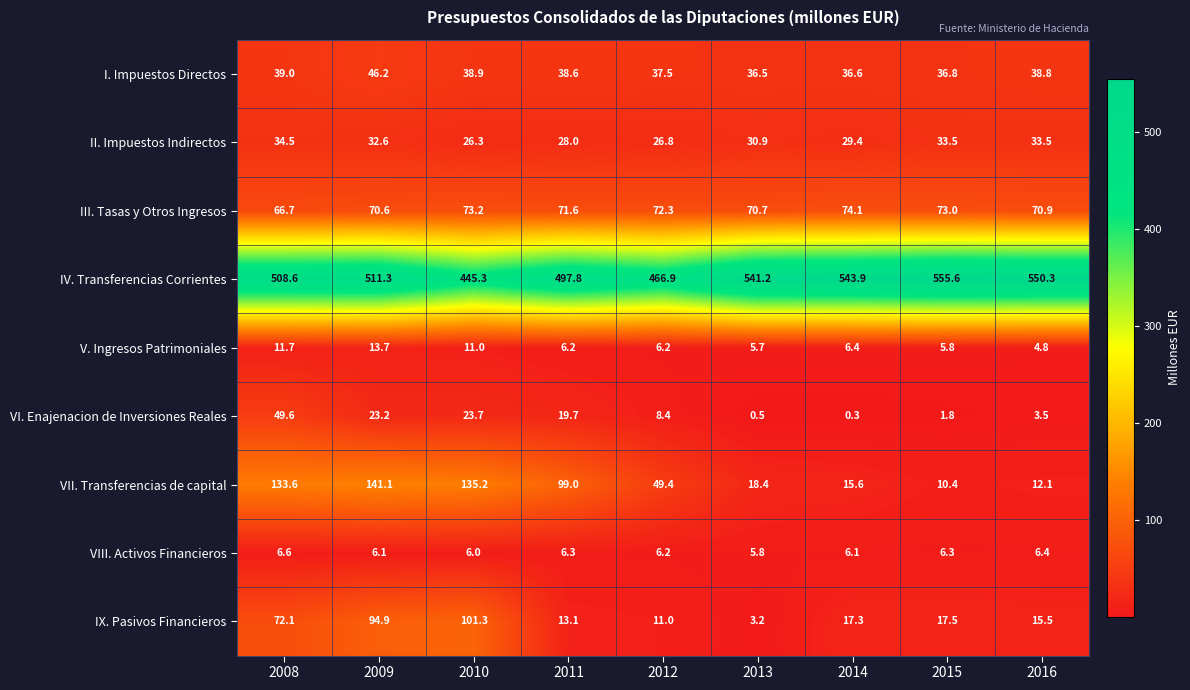

Rank the series at 2008 from highest to lowest value.

IV. Transferencias Corrientes, VII. Transferencias de capital, IX. Pasivos Financieros, III. Tasas y Otros Ingresos, VI. Enajenacion de Inversiones Reales, I. Impuestos Directos, II. Impuestos Indirectos, V. Ingresos Patrimoniales, VIII. Activos Financieros